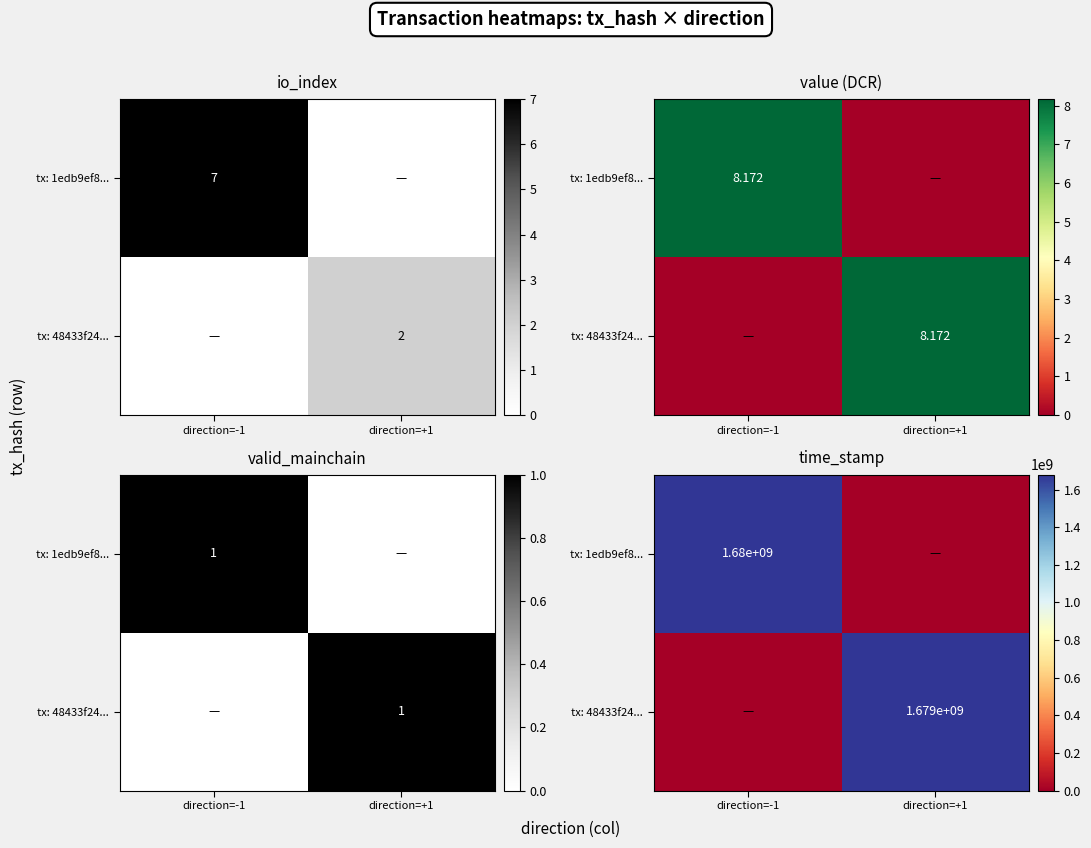

What is the difference between the tx: 1edb9ef8... values at direction=+1 and direction=-1?

1679592036